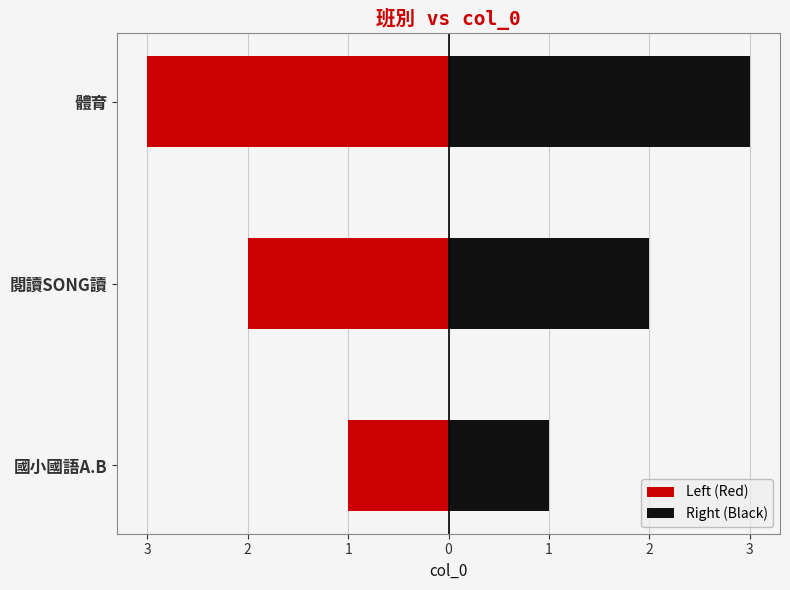

How many Left (Red) values are between -3 and -1?

3